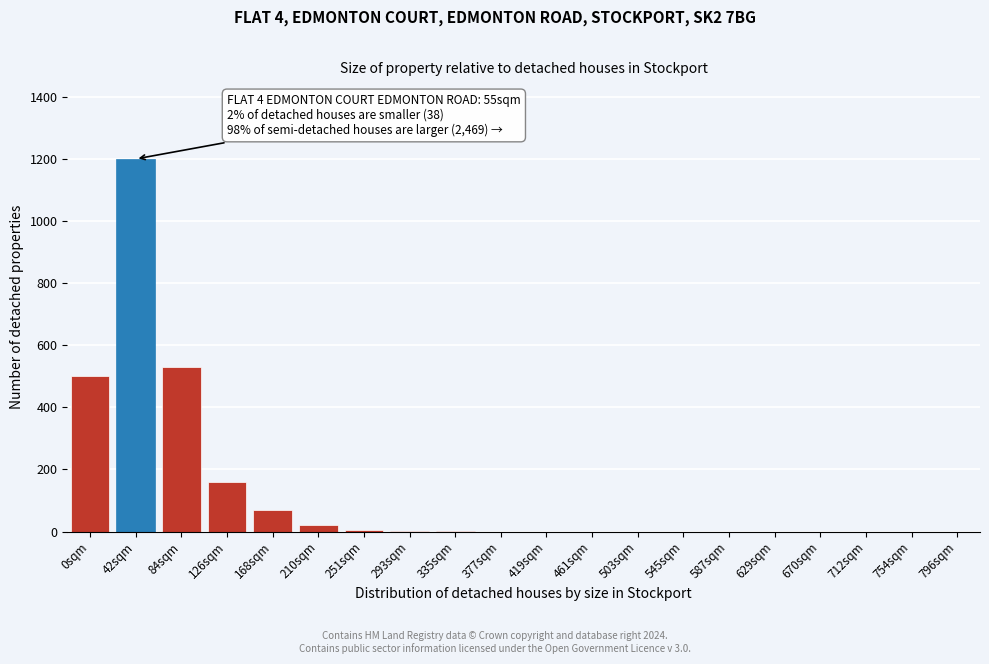

The value at 754sqm is 542. True or false?

False